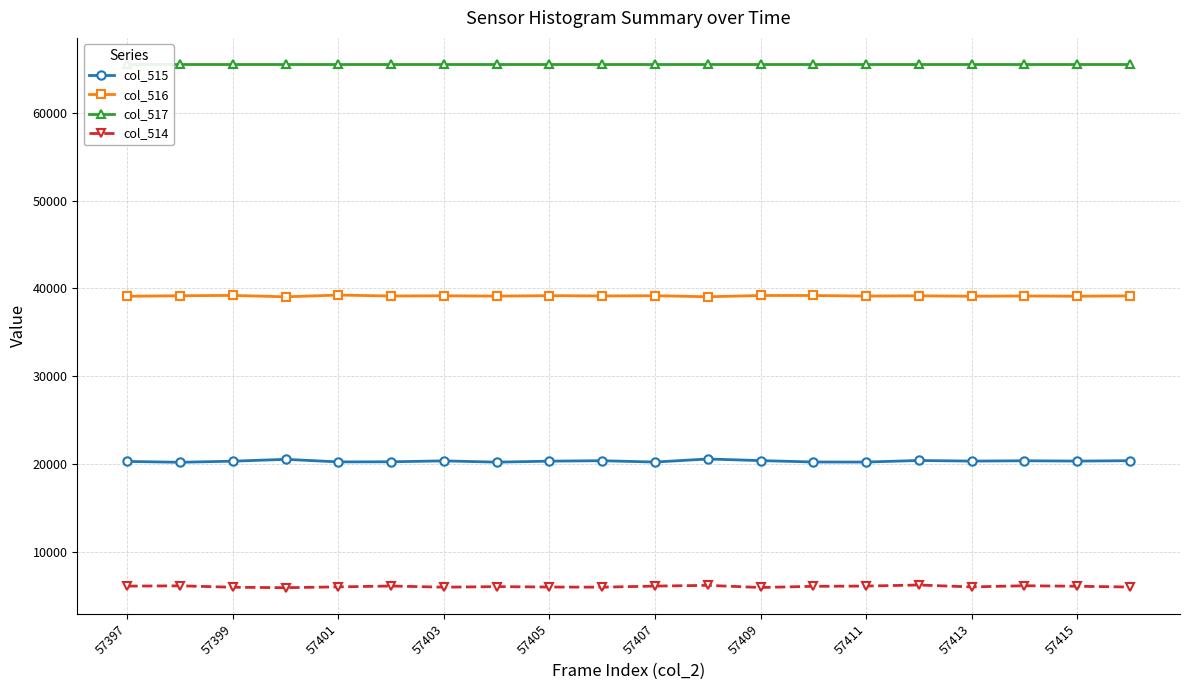

True or false: col_516 has more than 2 points higher than both neighbors.

True